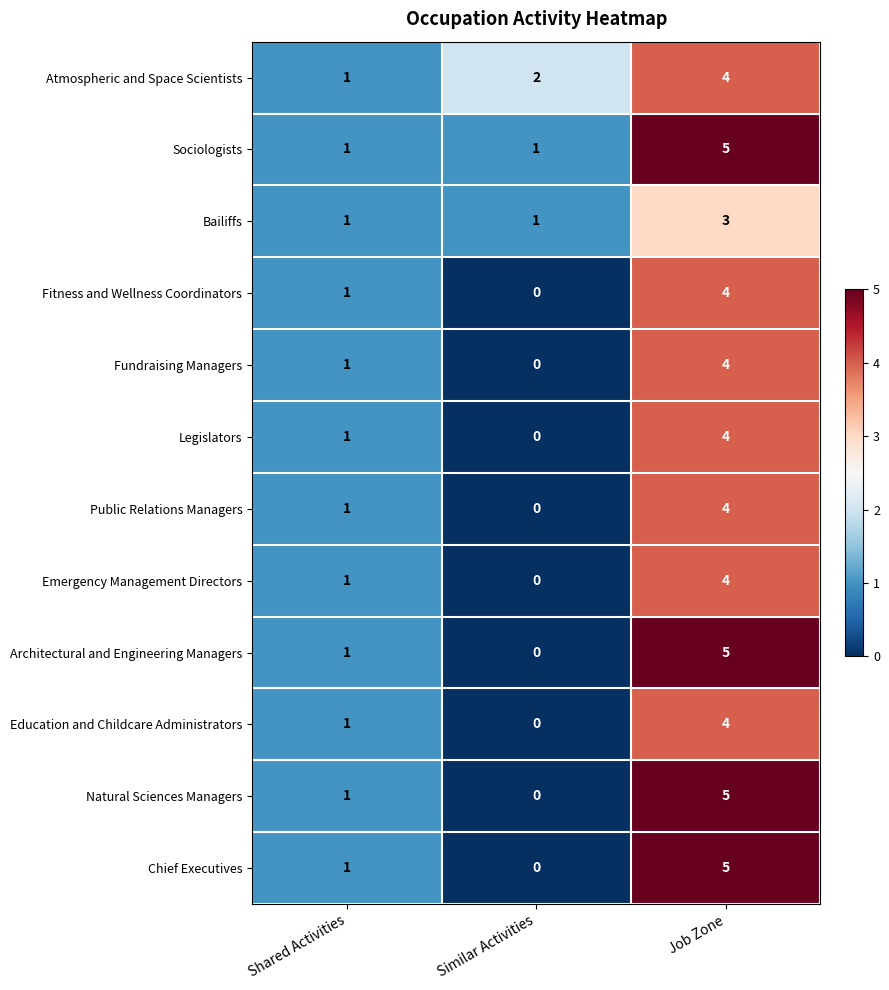

Is it true that Architectural and Engineering Managers equals 3 at Job Zone?

False